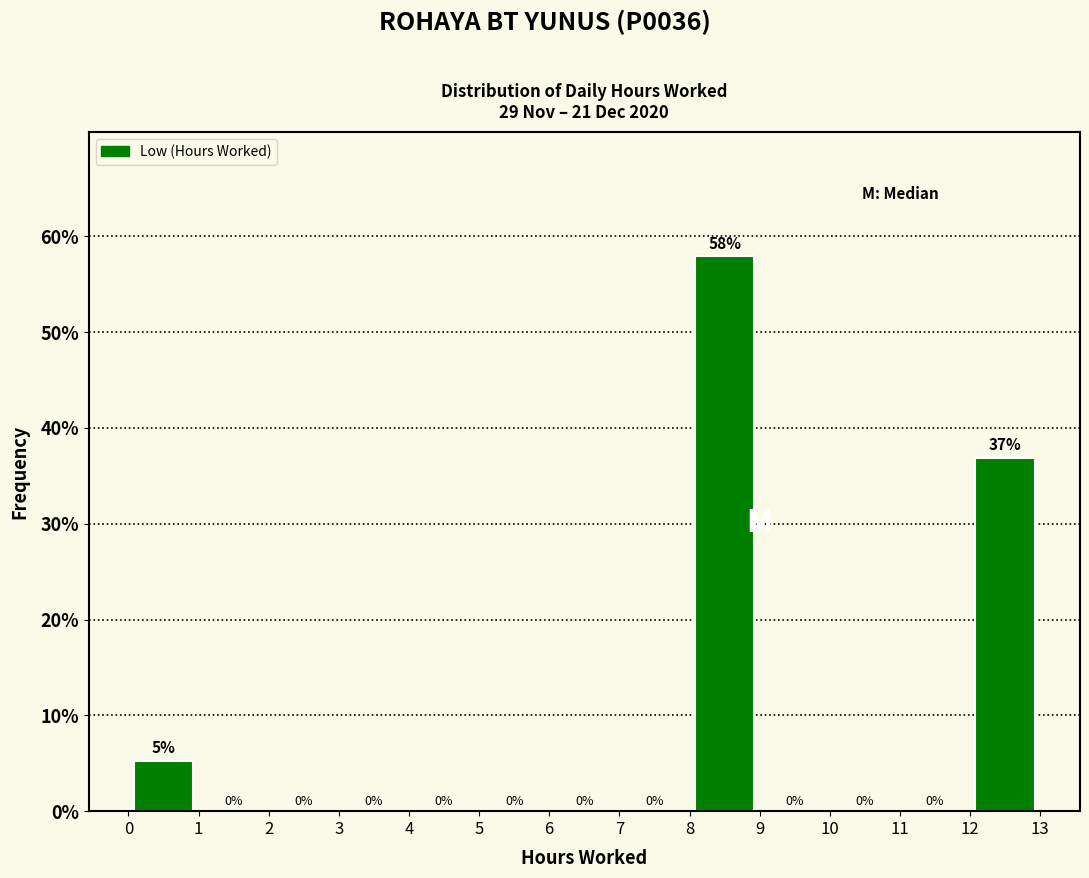

Which range on the x-axis has the tallest bar?

8 to 9